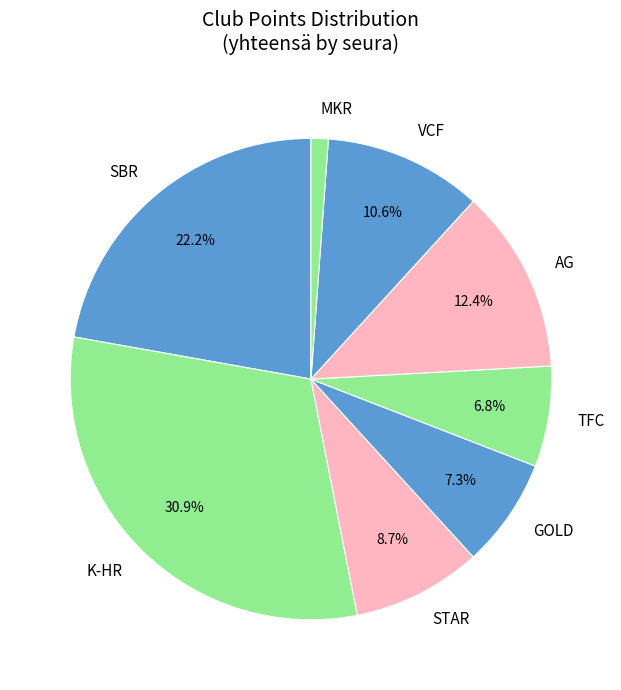

Does any single category account for the majority?

No